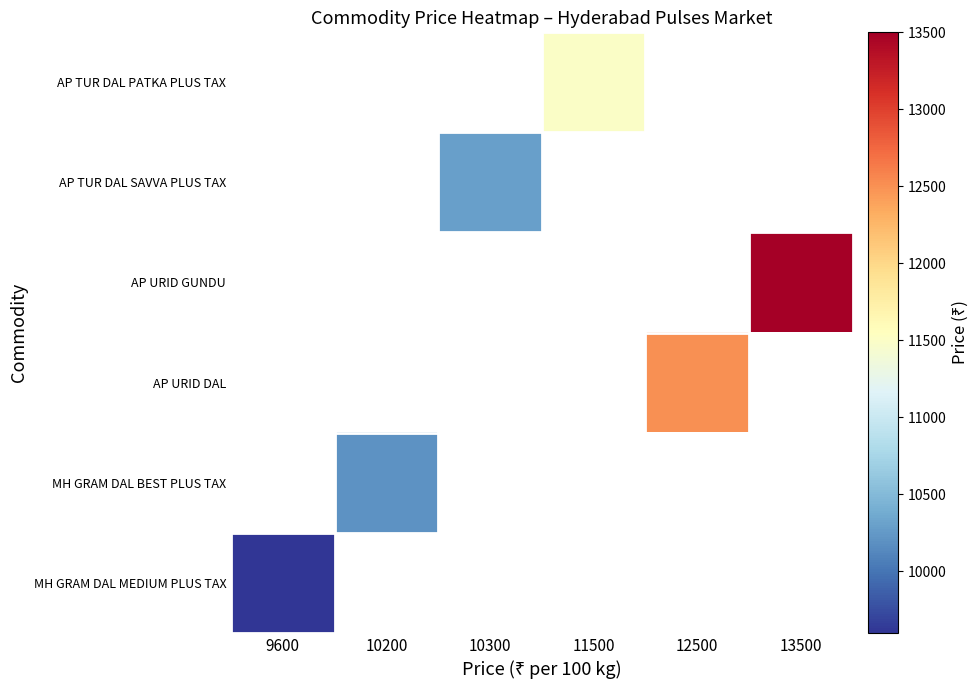

How many distinct data groups are displayed?

6